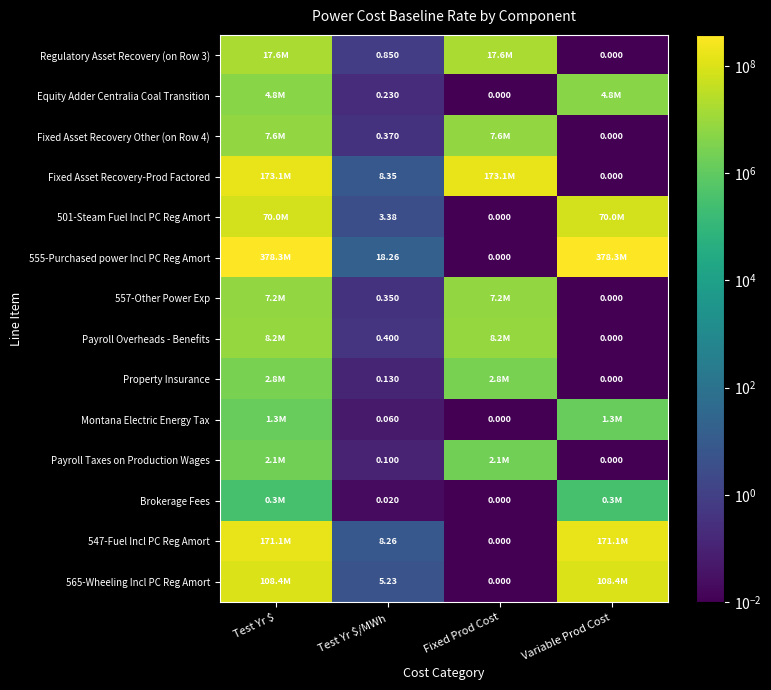

What is the spread (max minus min) of values at Variable Prod Cost?

378349379.6